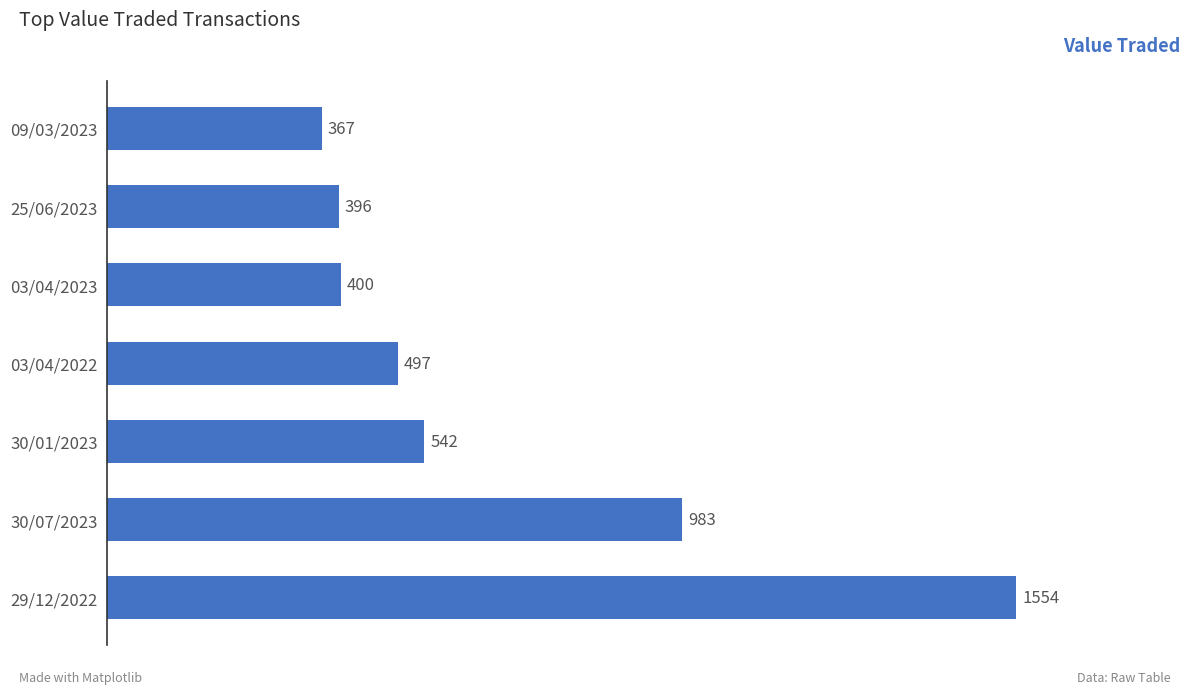

What is the sum of all values?

4739